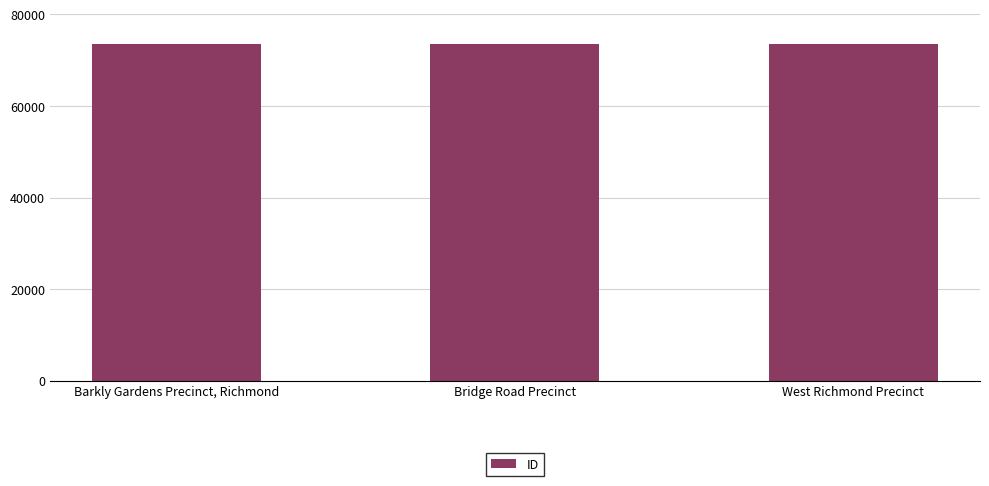

What is the difference between the maximum and minimum values?

30